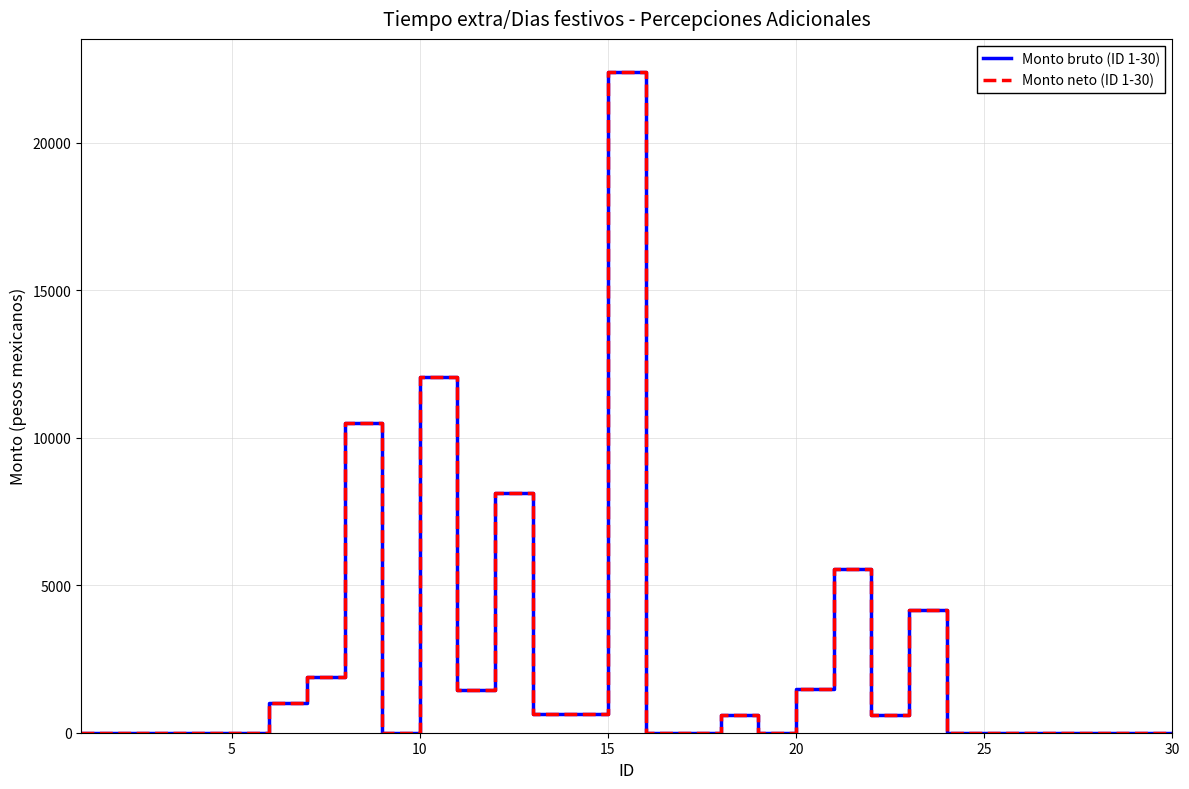

Is this an area chart (filled region under the line)?

No